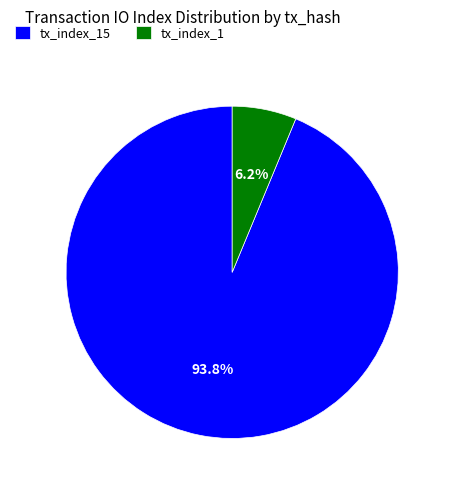

Combined, do tx_index_1 and tx_index_15 account for over 50%?

Yes